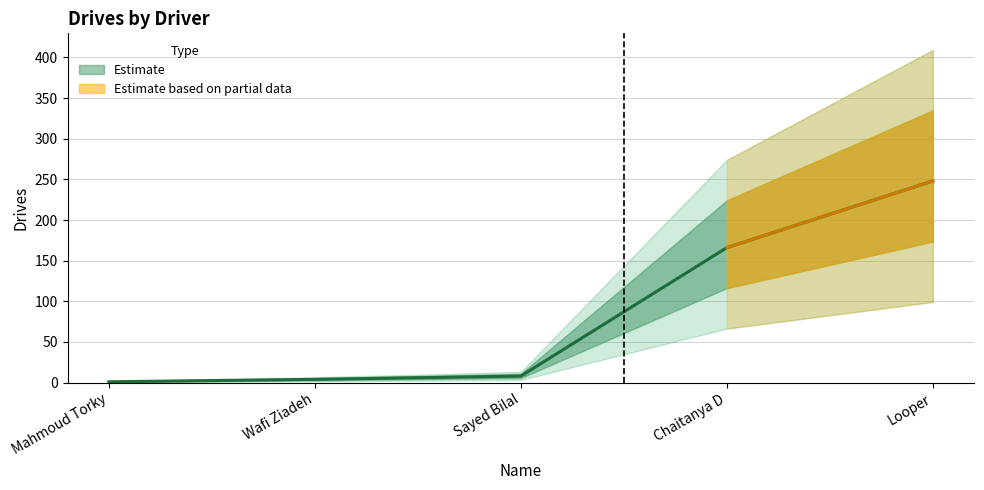

The value at Wafi Ziadeh is 6. True or false?

False